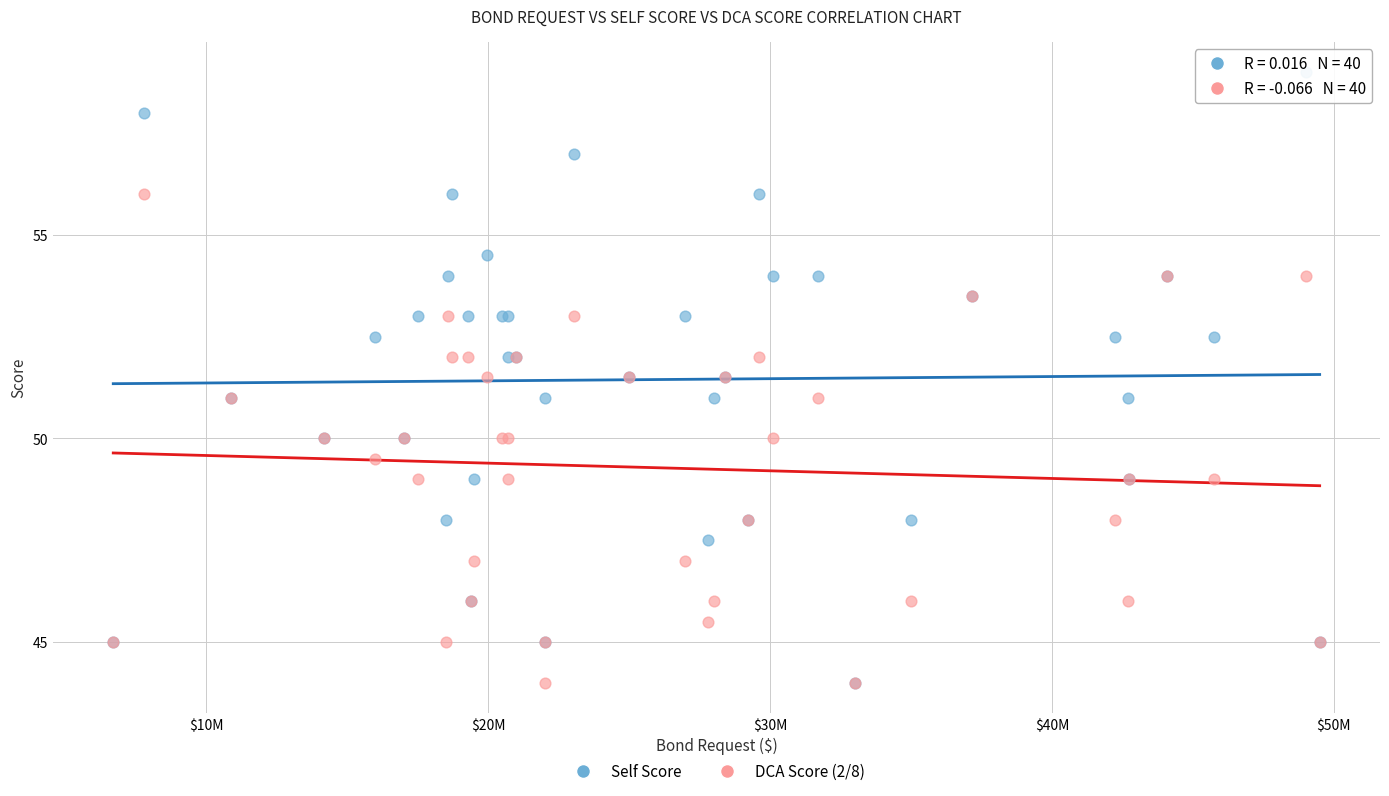

Which series reaches the maximum Y coordinate?

Self Score